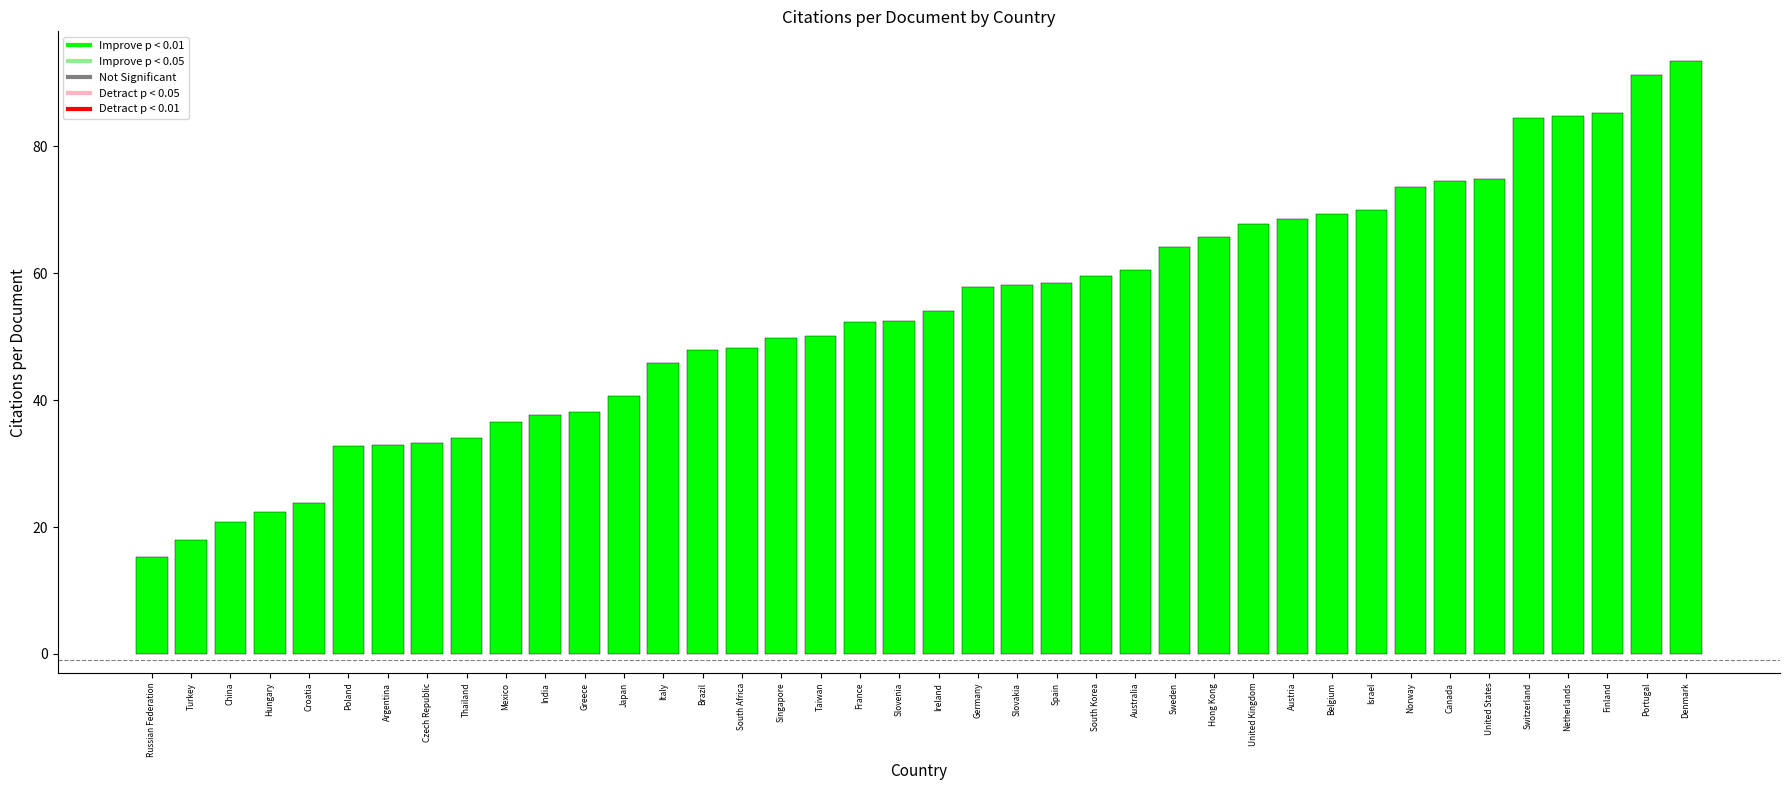

What position from the left is Netherlands?

37